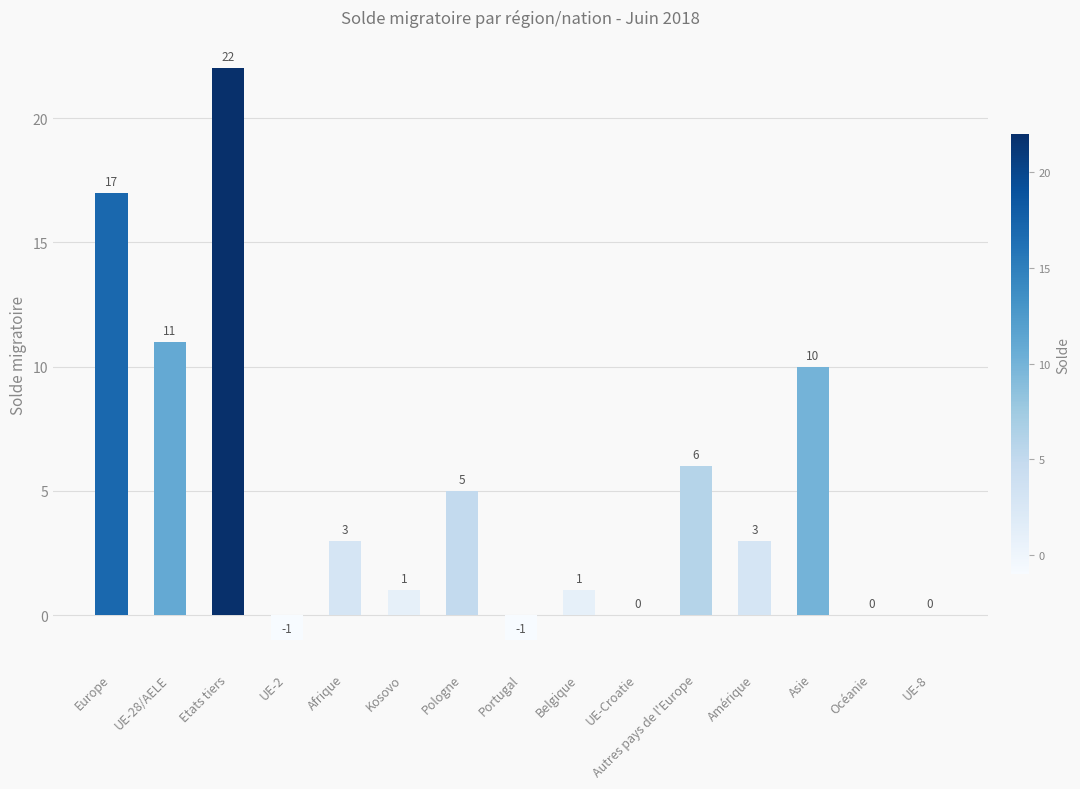

What is the sum of the values at Belgique and Autres pays de l'Europe?

7